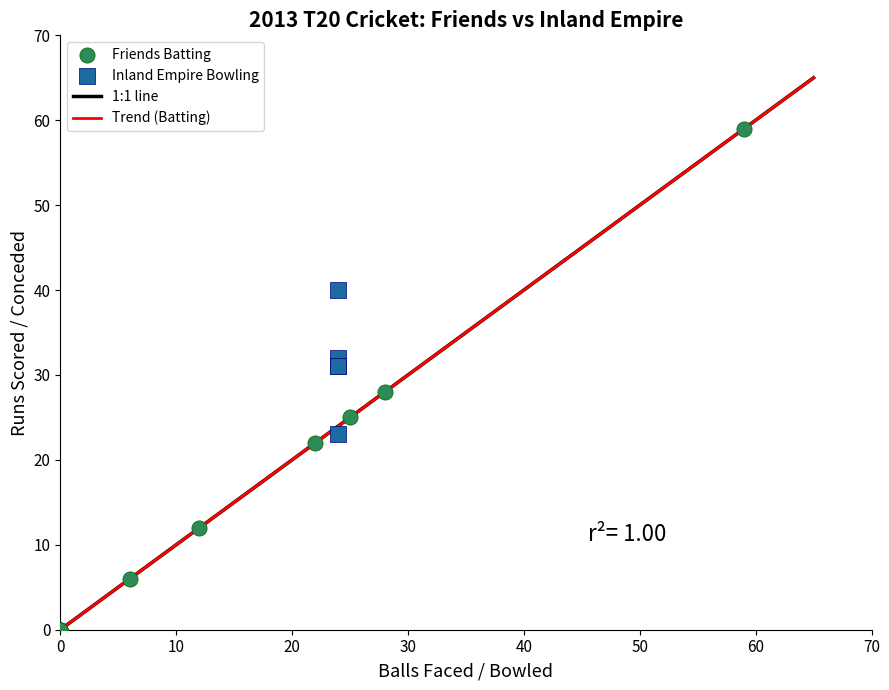

Which series reaches the maximum Y coordinate?

Friends Batting